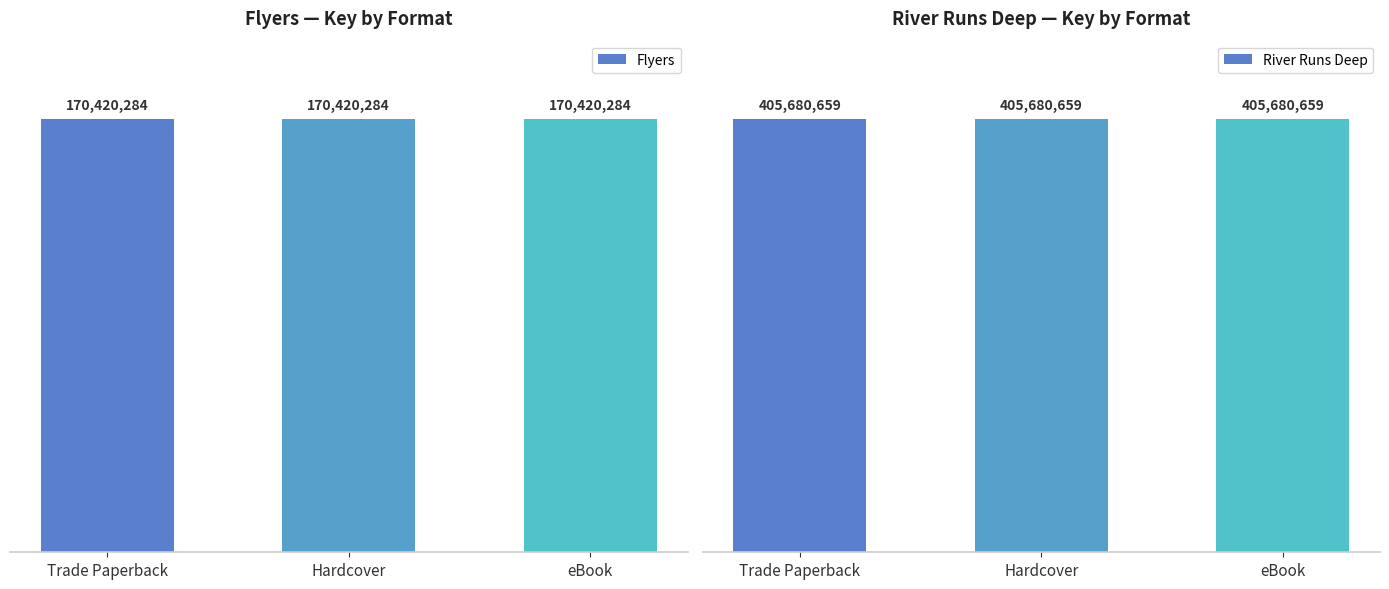

Is it true that River Runs Deep equals 97207407 at eBook?

False